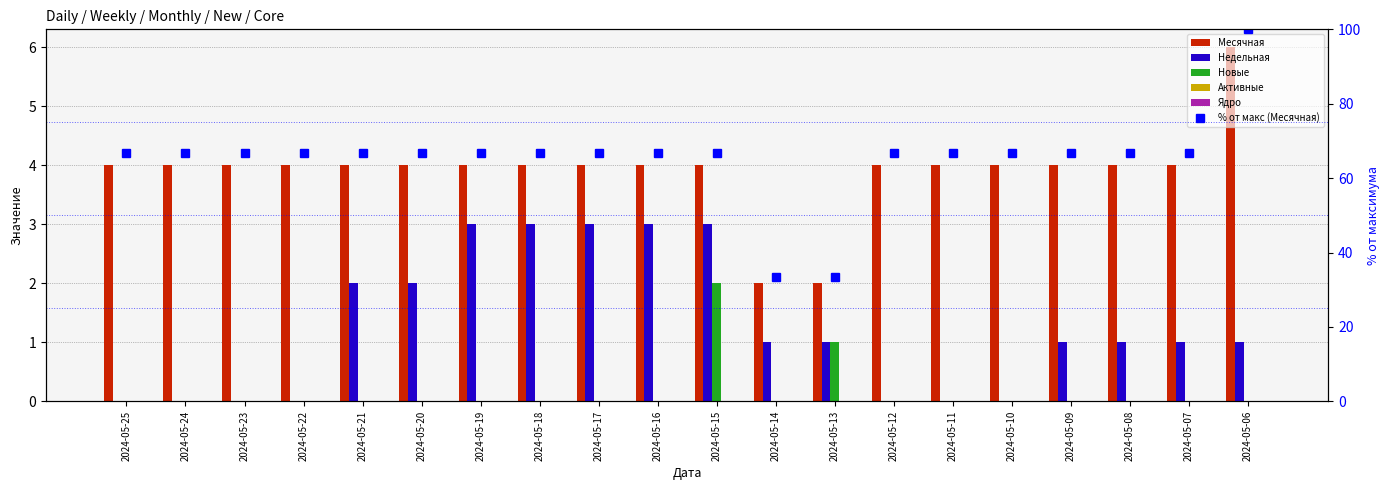

At which label is Недельная closest to 1?

2024-05-14